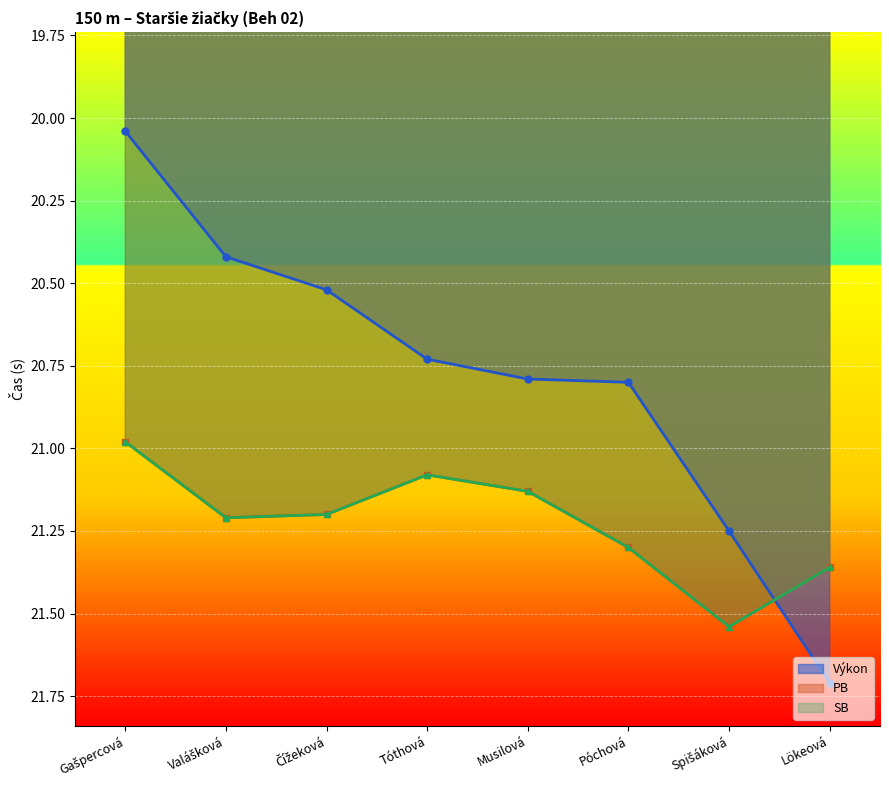

List the labels in order of PB value, largest first.

Spišáková, Lökeová, Póchová, Valášková, Čížeková, Musilová, Tóthová, Gašpercová